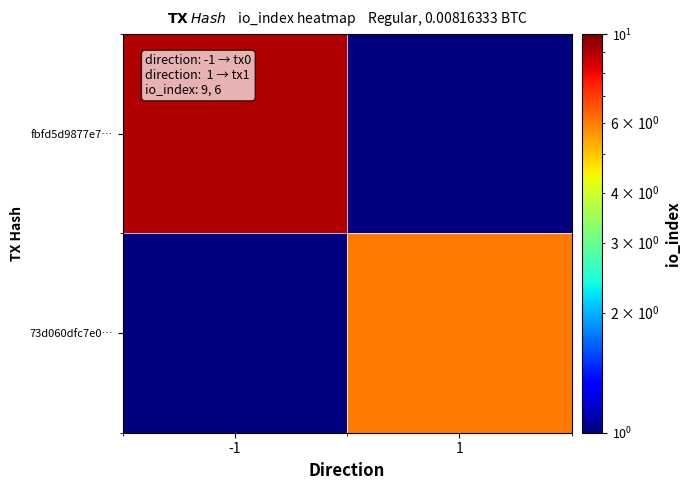

Which series has the widest spread of values?

fbfd5d9877e7…